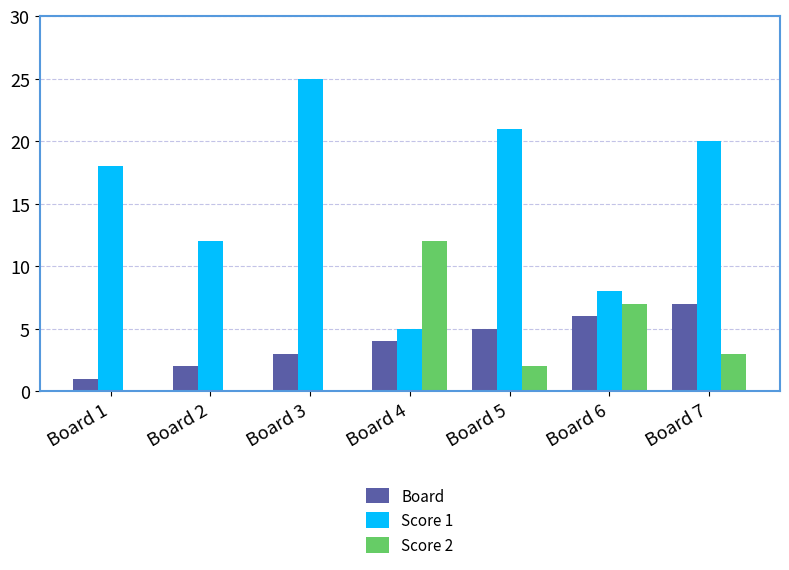

What are all the series names shown in the legend?

Board, Score 1, Score 2